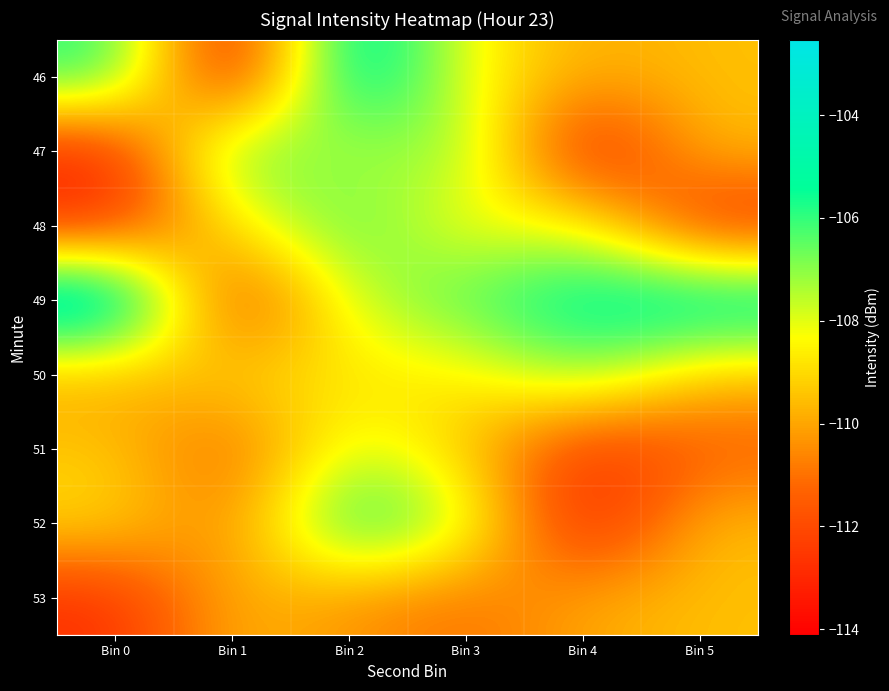

At how many categories does at least one series exceed -112?

6